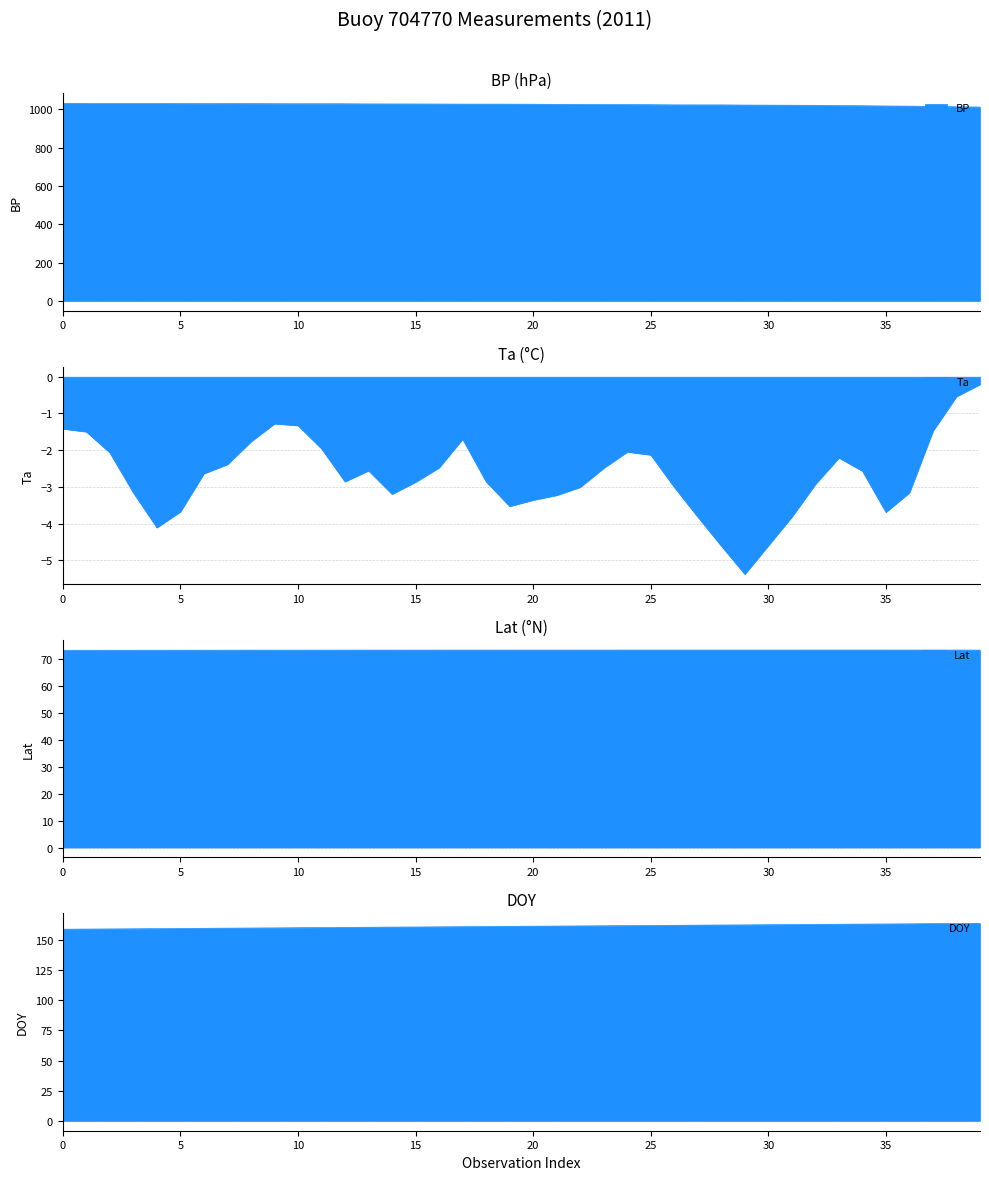

List the series in order of their peak value, lowest first.

Ta, Lat, DOY, BP